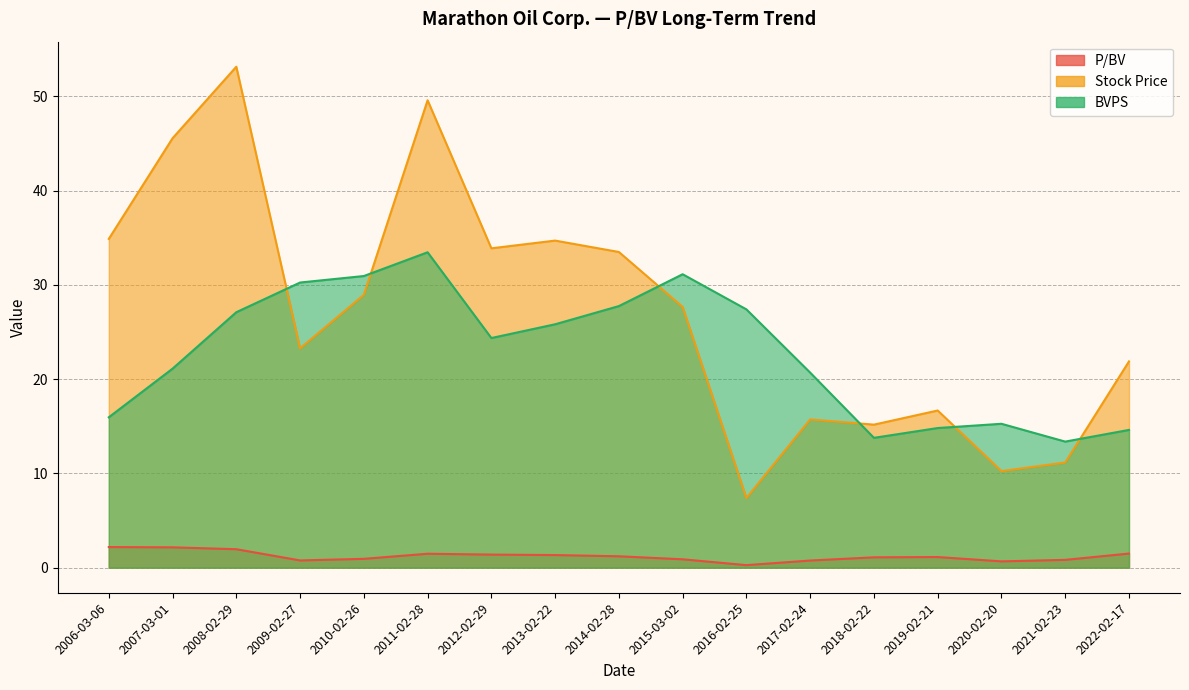

At which label is BVPS closest to 23?

2012-02-29